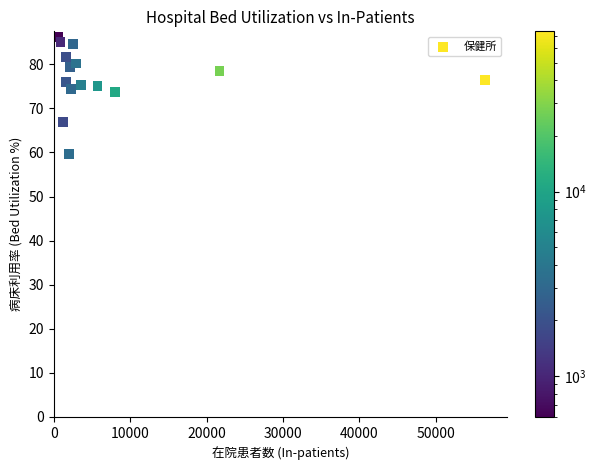

What is the range of X values (max minus min)?

55965.0